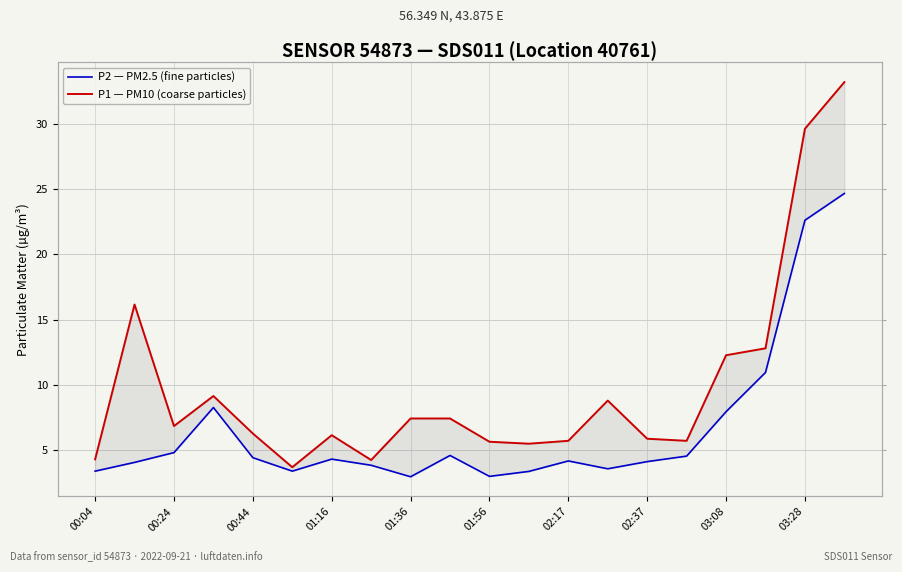

What is the sum of all P1 — PM10 (coarse particles) values?

196.8